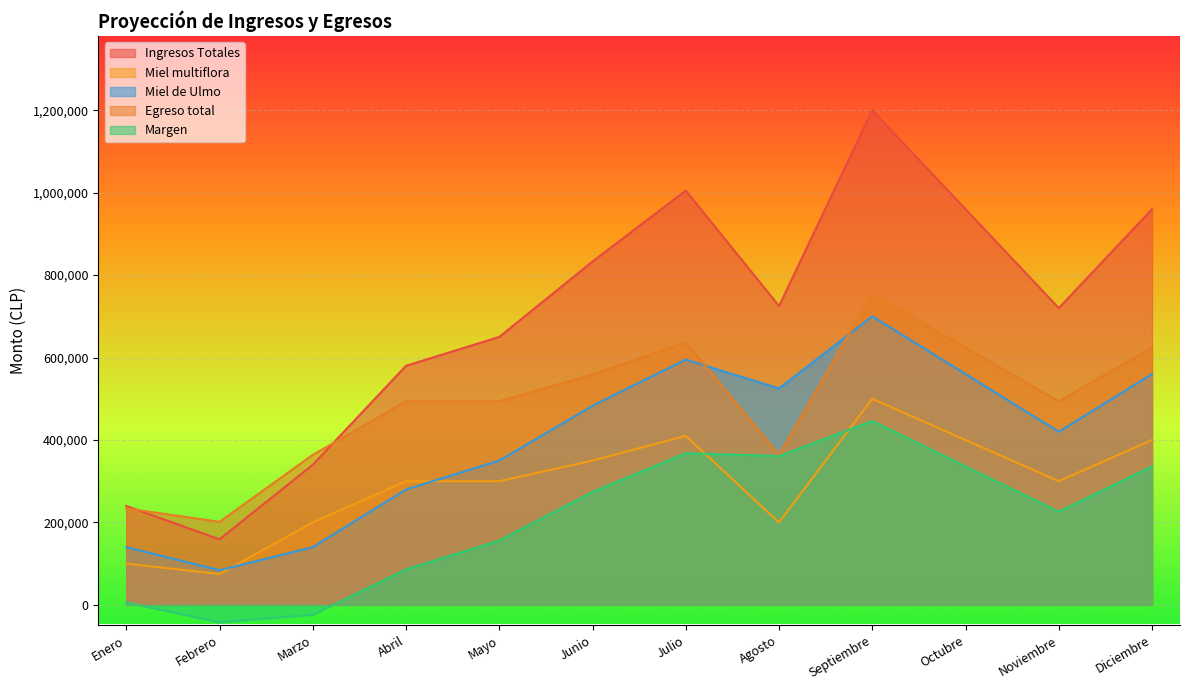

What is the label of the 10th point from the right?

Marzo